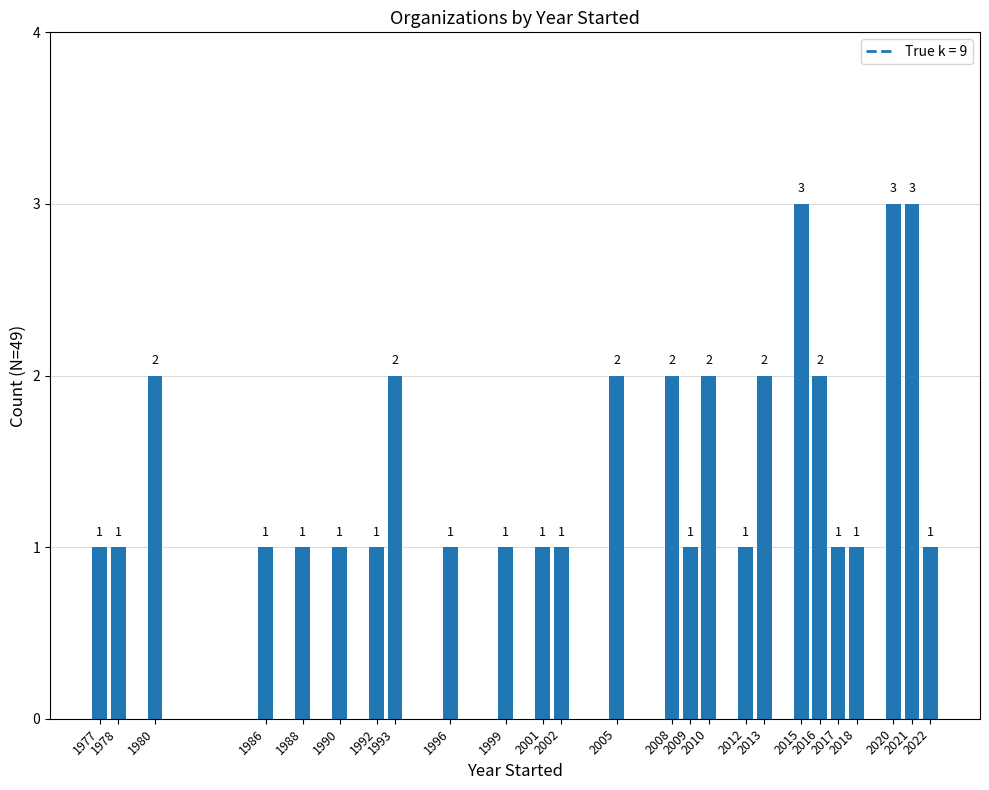

Reading left to right, transcribe all the data shown in this chart.

1	1	2	1	1	1	1	2	1	1	1	1	2	2	1	2	1	2	3	2	1	1	3	3	1